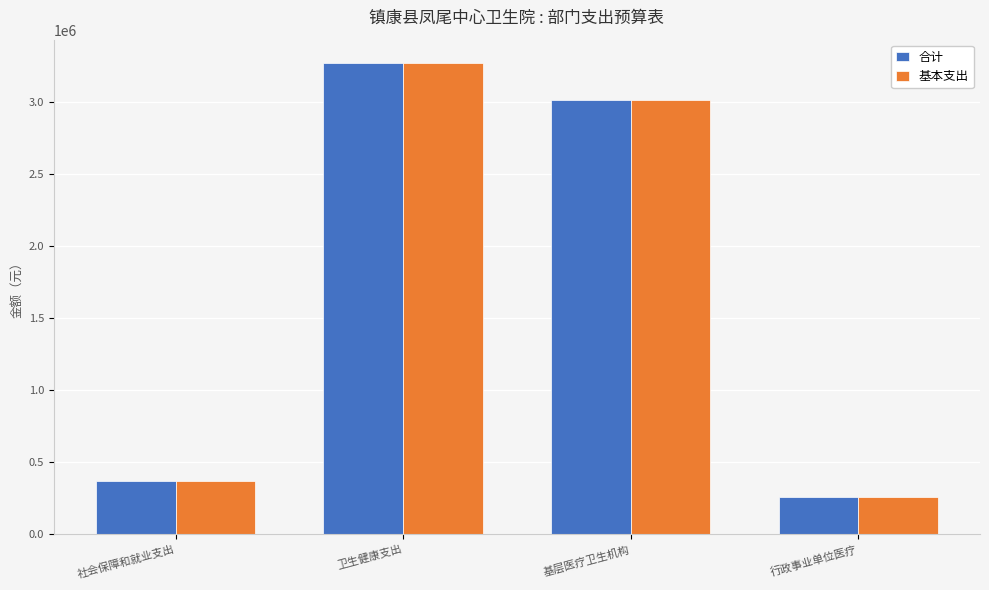

At which category is the sum across all series the highest?

卫生健康支出